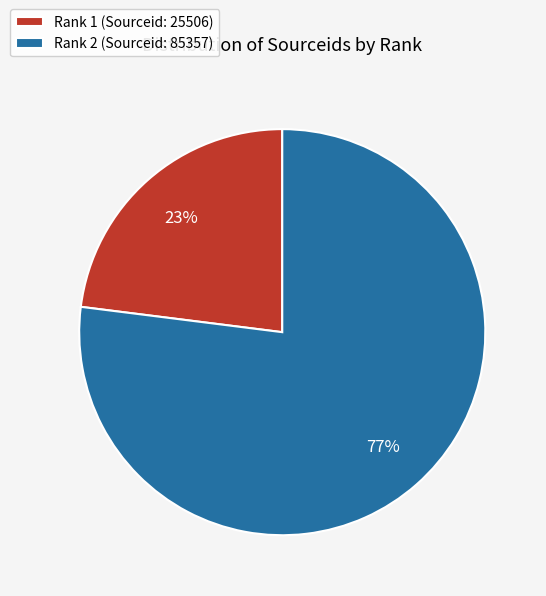

Do Rank 2 (Sourceid: 85357) and Rank 1 (Sourceid: 25506) together represent more than half of the pie?

Yes